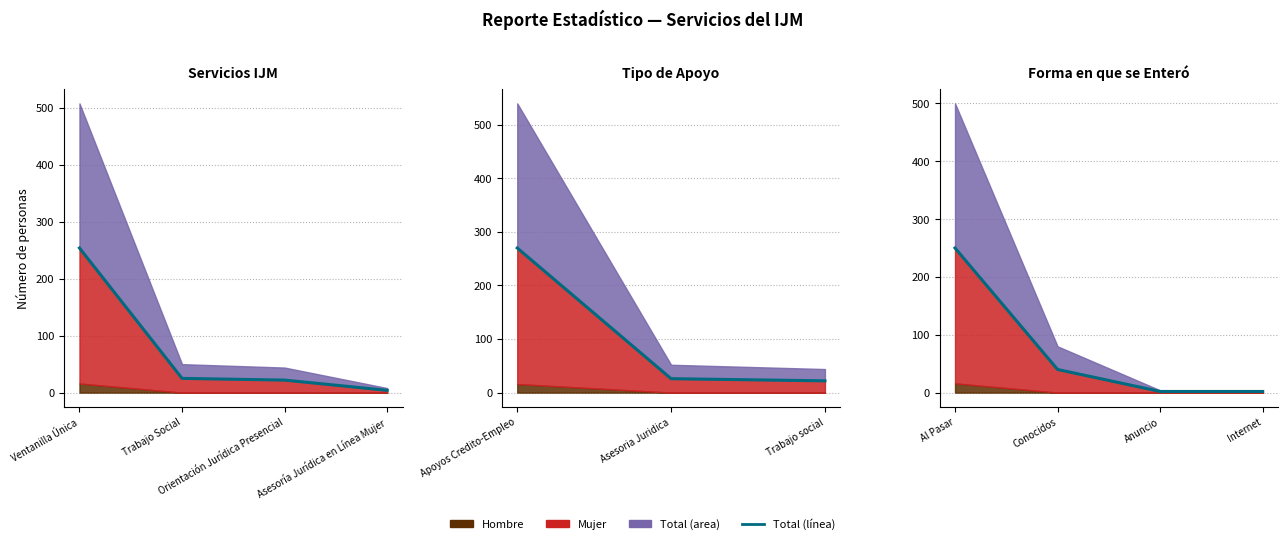

What is the average value?

74